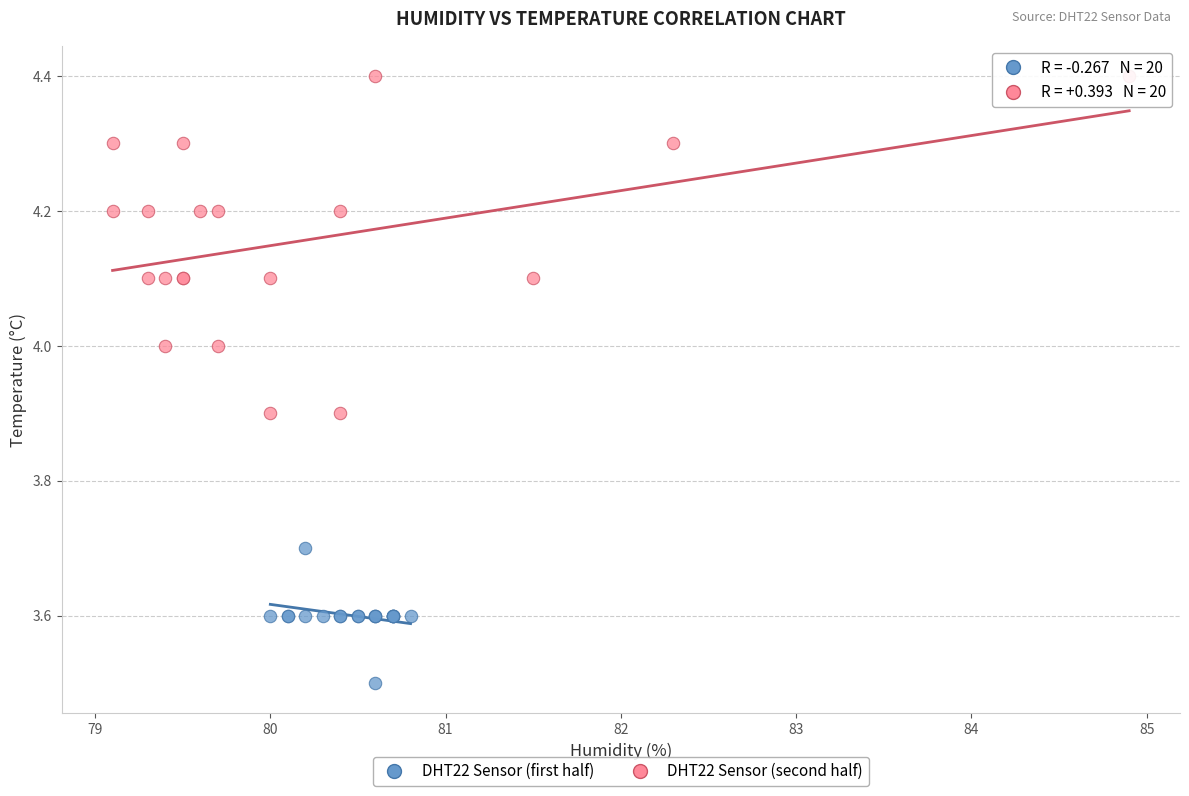

Which series has the largest Y range (max minus min)?

DHT22 Sensor (second half)